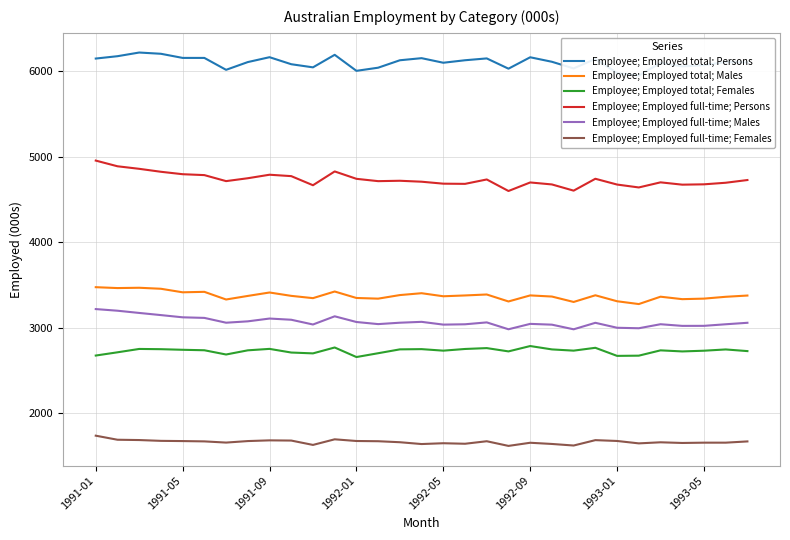

Which series has the largest range (max minus min)?

Employee; Employed full-time; Persons